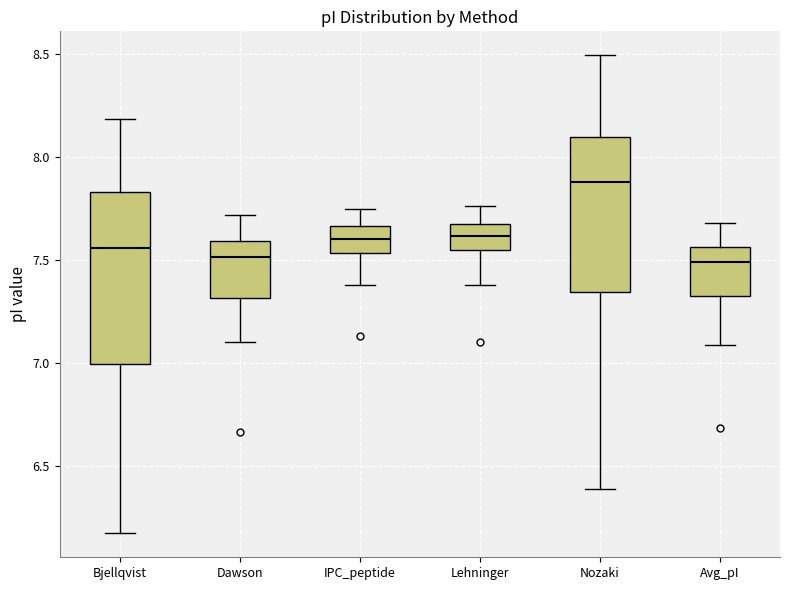

Reading left to right, read every box against the y-axis: the position of its median line, the range the box covers, and the ends of its whiskers. The values are not printed on the chart, so give them approximately, as read against the axis.

Bjellqvist: median 7.55, box 7.00 to 7.85, whiskers 6.15 to 8.20
Dawson: median 7.50, box 7.30 to 7.60, whiskers 7.10 to 7.70
IPC_peptide: median 7.60, box 7.55 to 7.65, whiskers 7.40 to 7.75
Lehninger: median 7.60, box 7.55 to 7.65, whiskers 7.40 to 7.75
Nozaki: median 7.90, box 7.35 to 8.10, whiskers 6.40 to 8.50
Avg_pI: median 7.50, box 7.35 to 7.55, whiskers 7.10 to 7.70